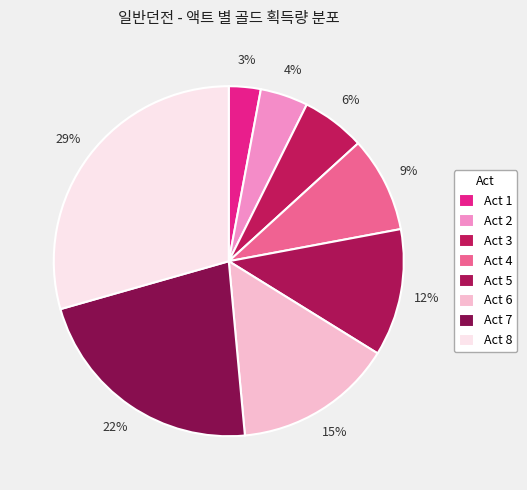

Is it true that Act 2 is 1% of the pie?

False